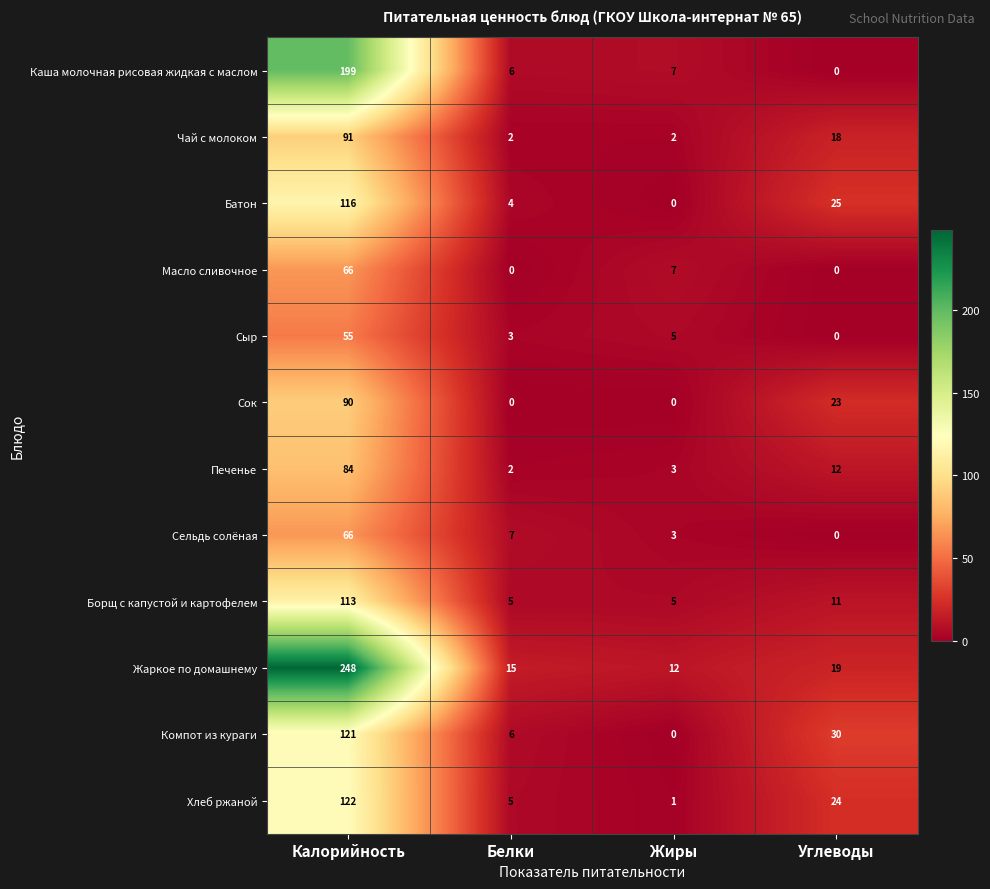

How many categories are shown in the chart?

4